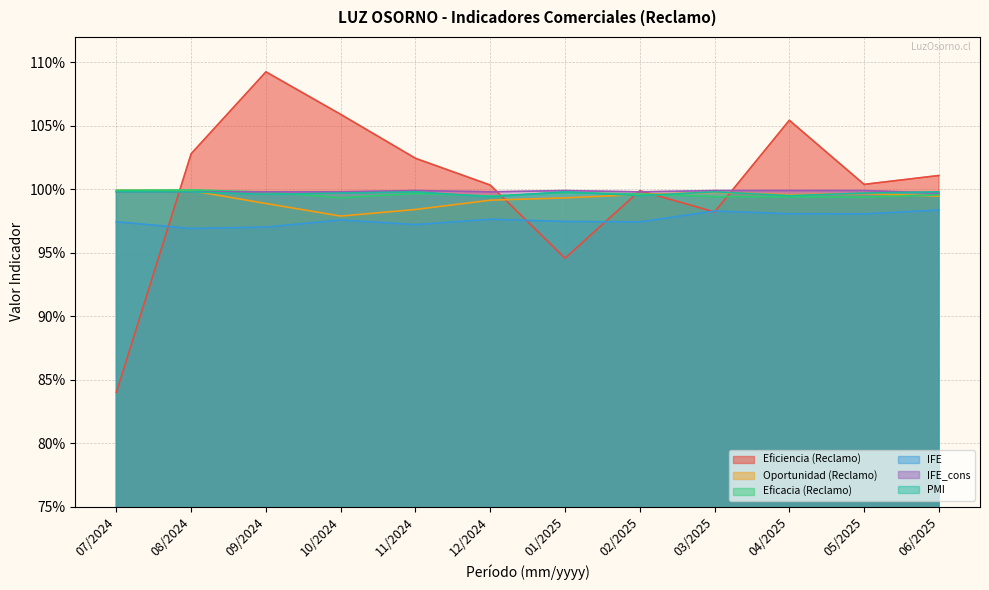

What is the value of the PMI point at the 12th from the left?

1.0